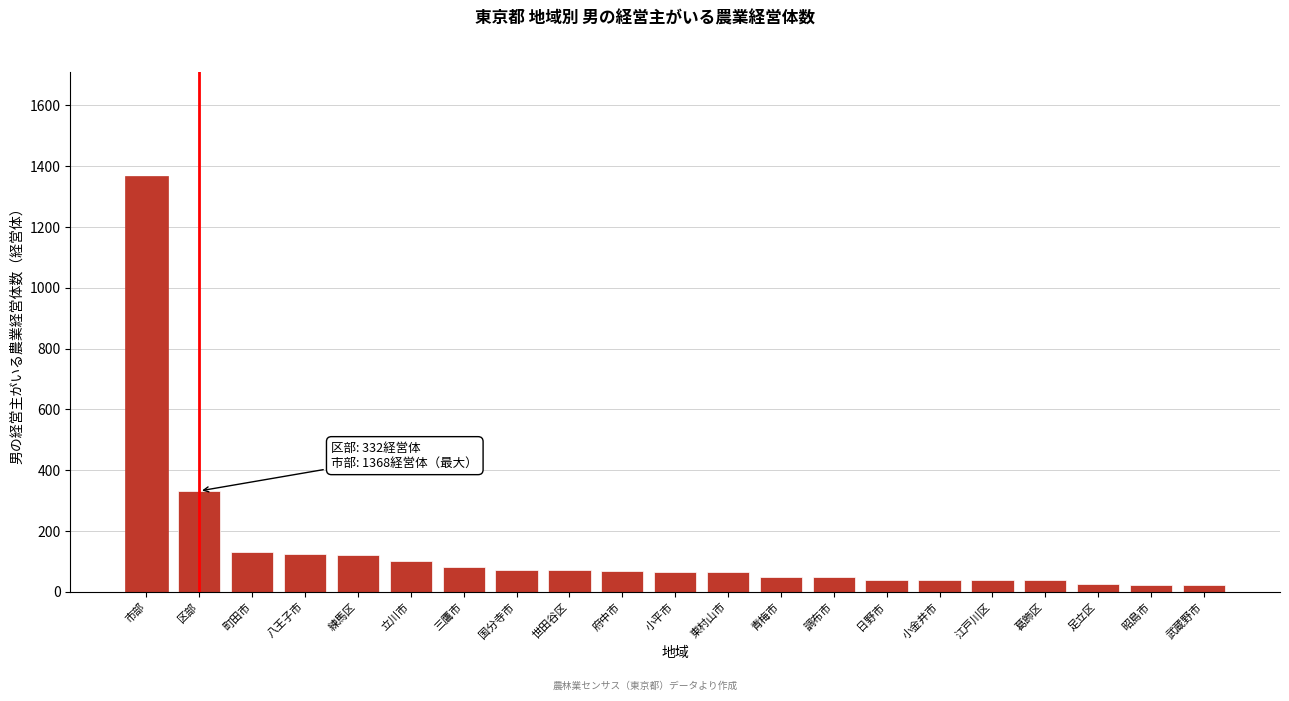

The value at 府中市 is 70. True or false?

True